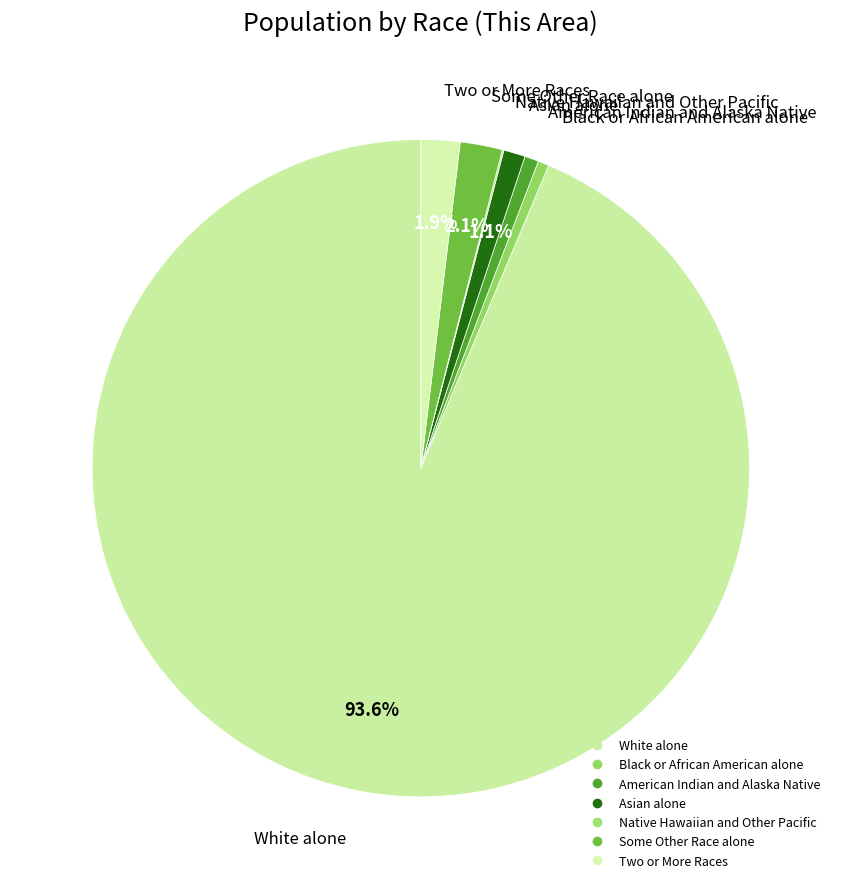

How many slices are in this pie chart?

7